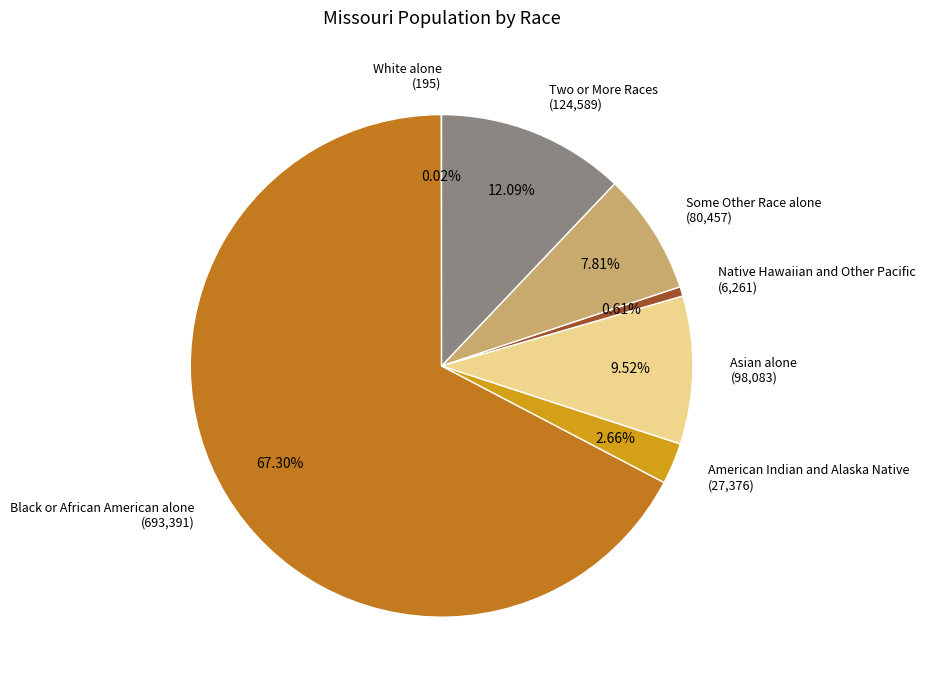

Does any single category account for the majority?

Yes